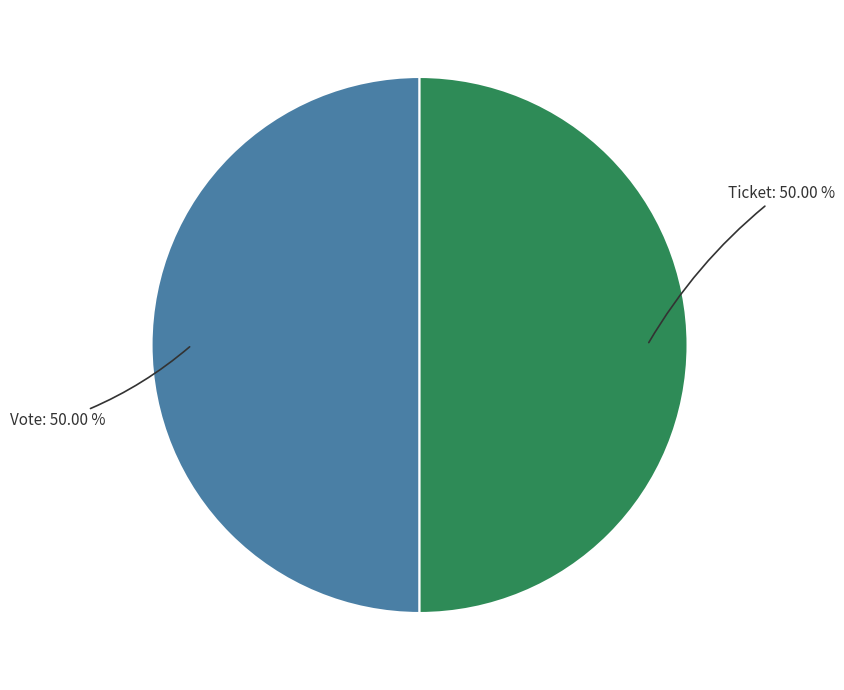

Is the sum of Ticket and Vote greater than half?

Yes